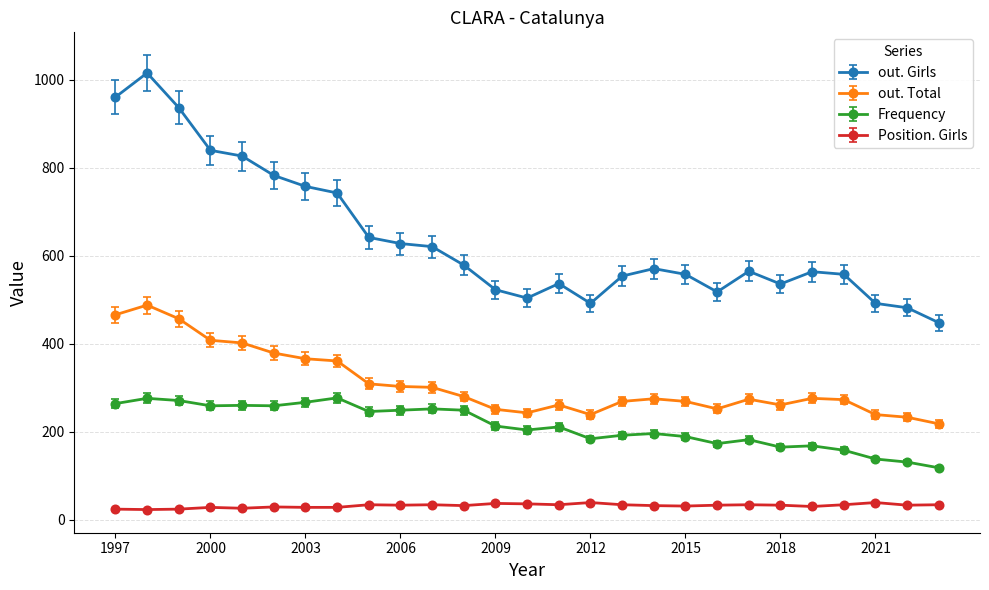

List the series in order of their peak value, lowest first.

Position. Girls, Frequency, out. Total, out. Girls